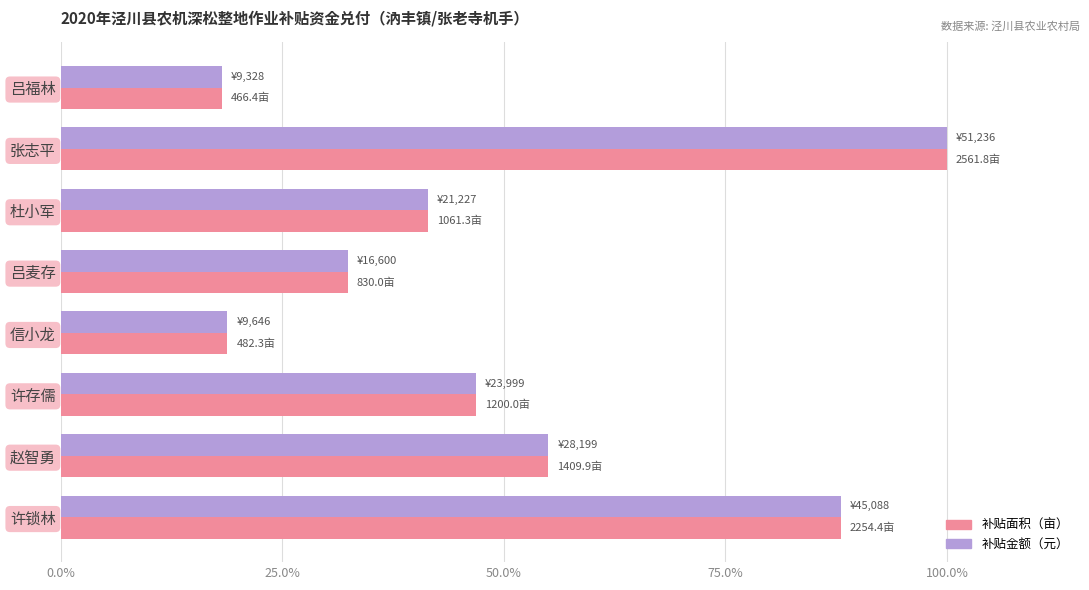

At which category does the chart reach its peak across all series?

张志平